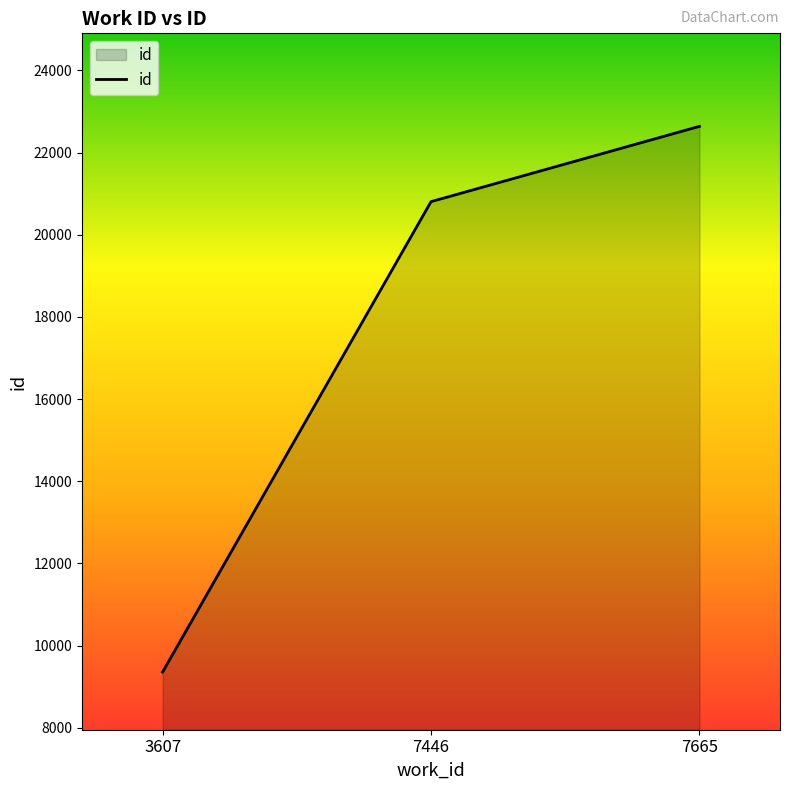

The value at 7446 is 6845. True or false?

False